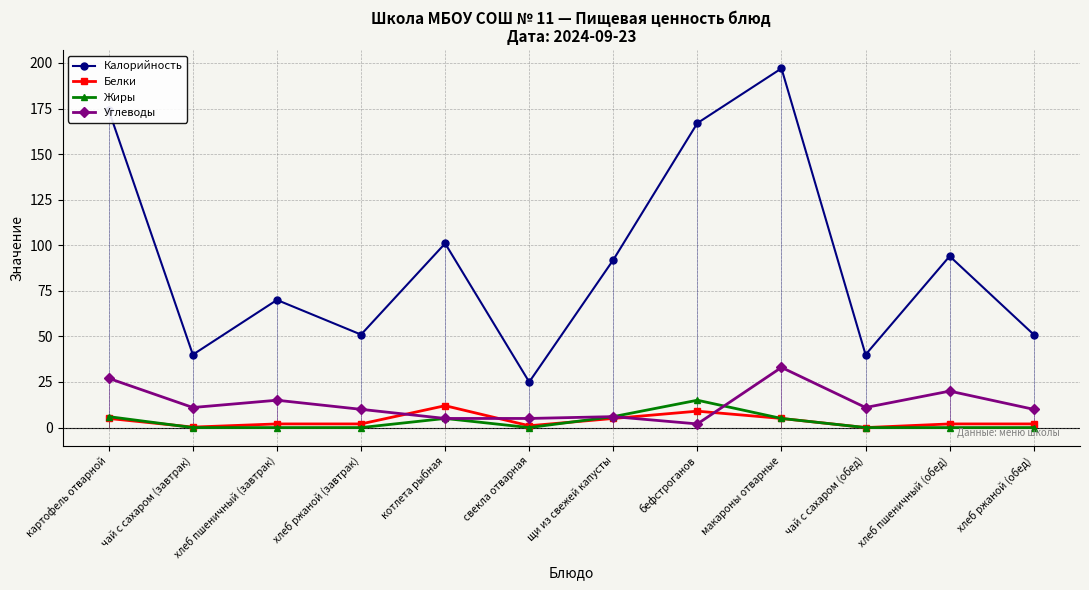

The value of Калорийность at чай с сахаром (завтрак) is 54.1. True or false?

False